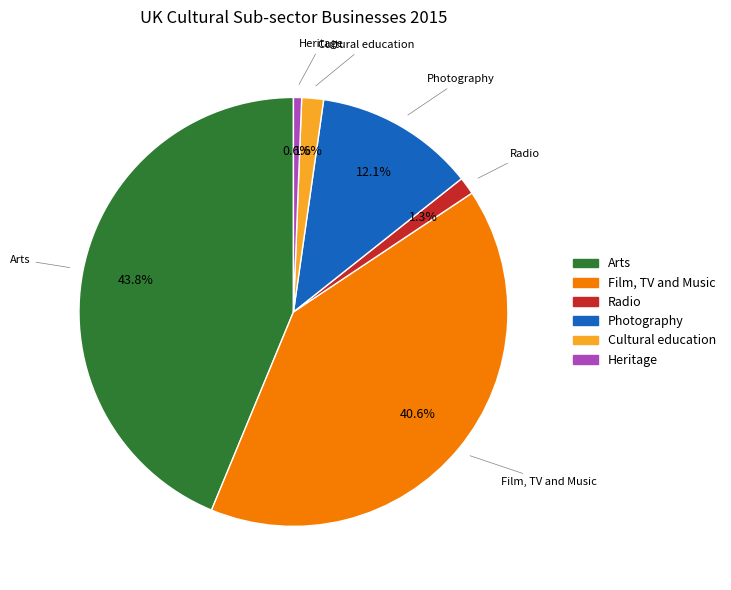

To the nearest percent, what is the average slice percentage?

17%